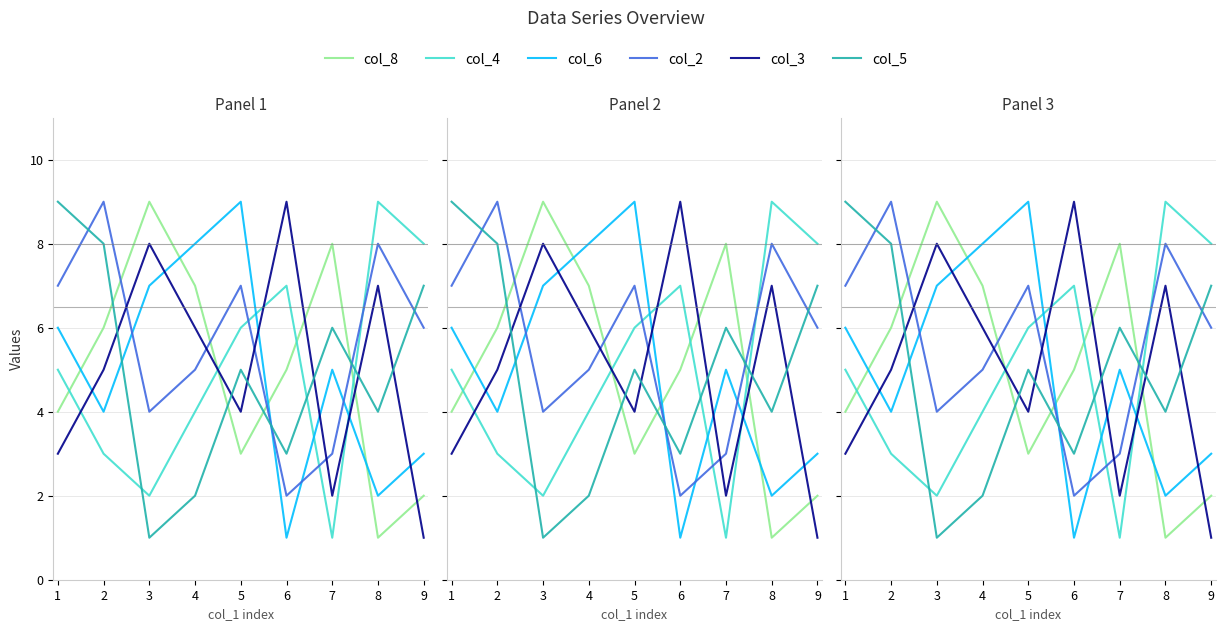

The value of col_5 at 3 is 2. True or false?

False